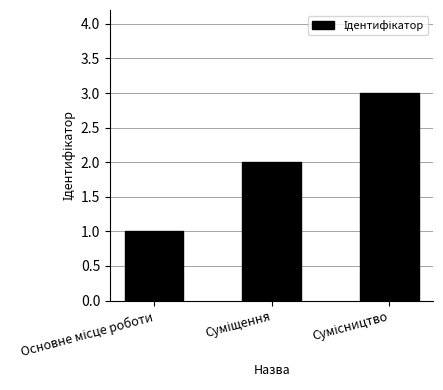

Reading left to right, extract all data points from this chart.

1	2	3